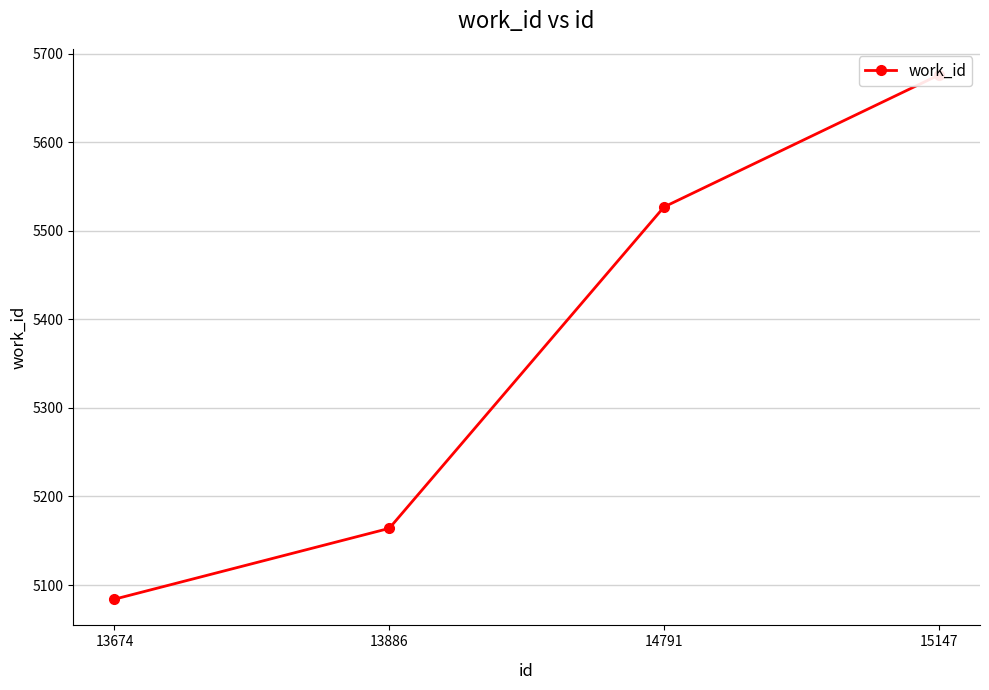

Reading left to right, extract all data points from this chart.

5084	5164	5527	5676